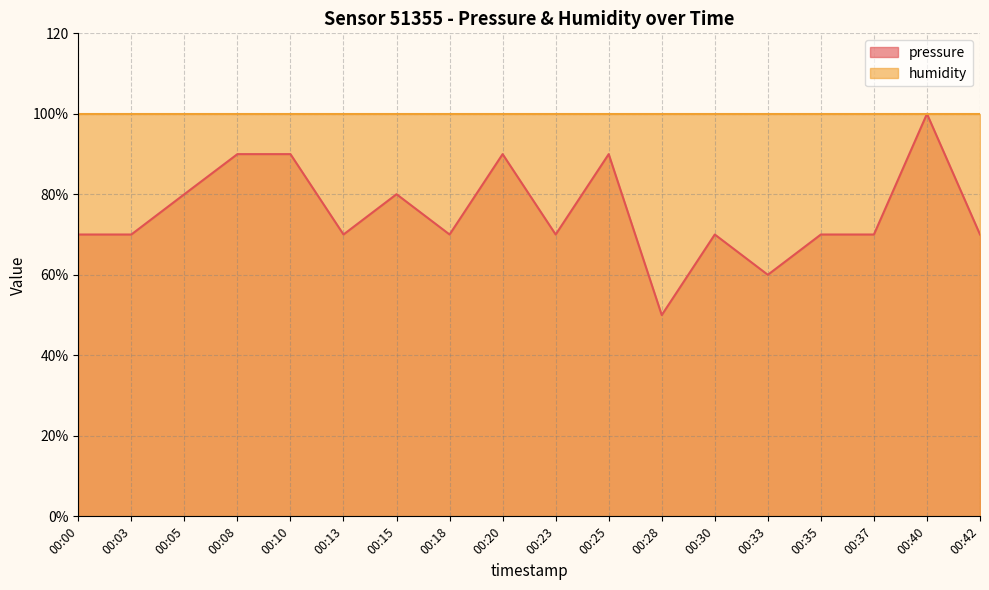

Is it true that the value at 00:40 is 100.0?

True